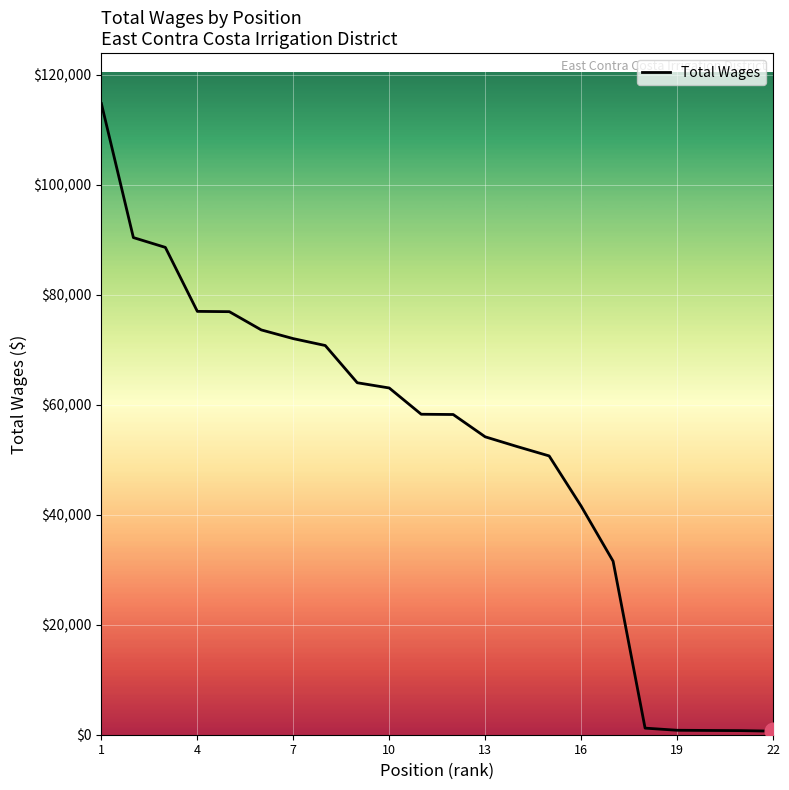

What is the maximum value shown in the chart?

114758